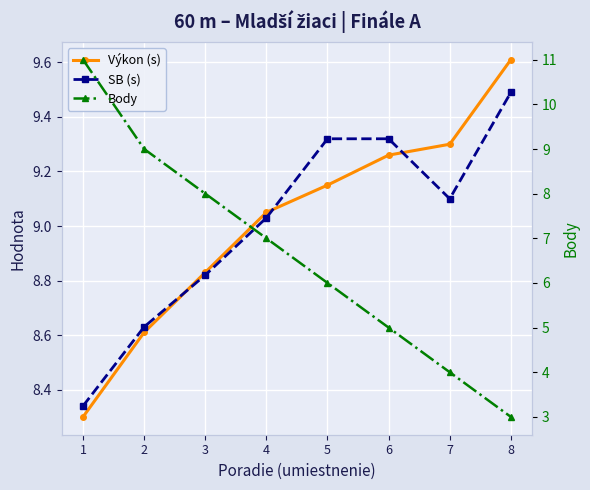

Between which two adjacent categories do SB (s) and Body first intersect?

2 and 3